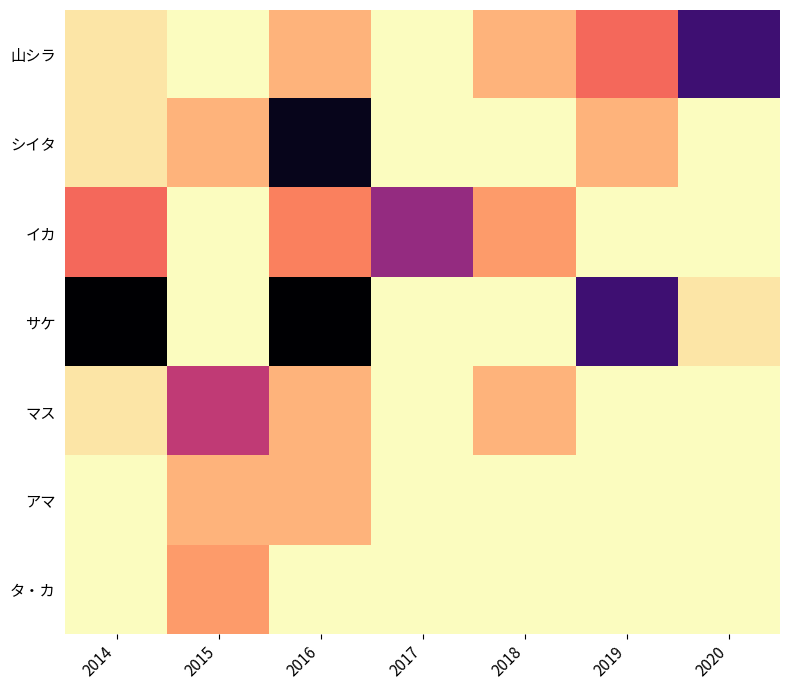

Reading right to left, list all the values displayed in this chart.

山シラ: 2020=1.5	2019=0.6	2018=0.3	2017=0.0	2016=0.3	2015=0.0	2014=0.1
シイタ: 2020=0.0	2019=0.3	2018=0.0	2017=0.0	2016=1.8	2015=0.3	2014=0.1
イカ: 2020=0.0	2019=0.0	2018=0.4	2017=1.1	2016=0.5	2015=0.0	2014=0.6
サケ: 2020=0.1	2019=1.5	2018=0.0	2017=0.0	2016=1.9	2015=0.0	2014=1.9
マス: 2020=0.0	2019=0.0	2018=0.3	2017=0.0	2016=0.3	2015=0.9	2014=0.1
アマ: 2020=0.0	2019=0.0	2018=0.0	2017=0.0	2016=0.3	2015=0.3	2014=0.0
タ・カ: 2020=0.0	2019=0.0	2018=0.0	2017=0.0	2016=0.0	2015=0.4	2014=0.0